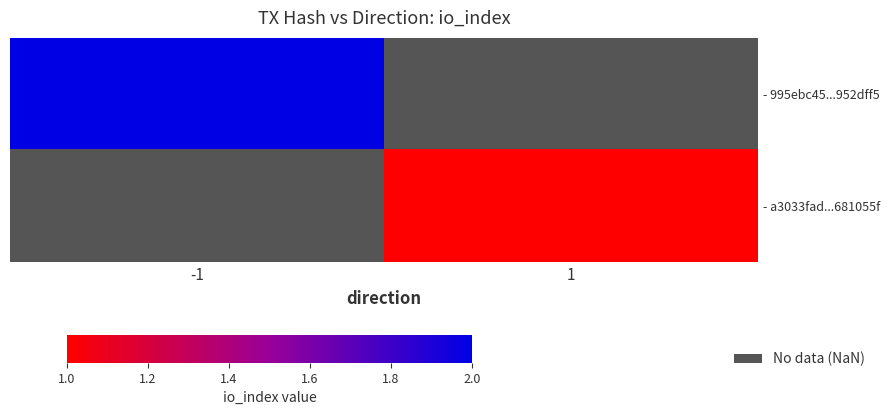

How many values in - 995ebc45...952dff5 are above zero?

1